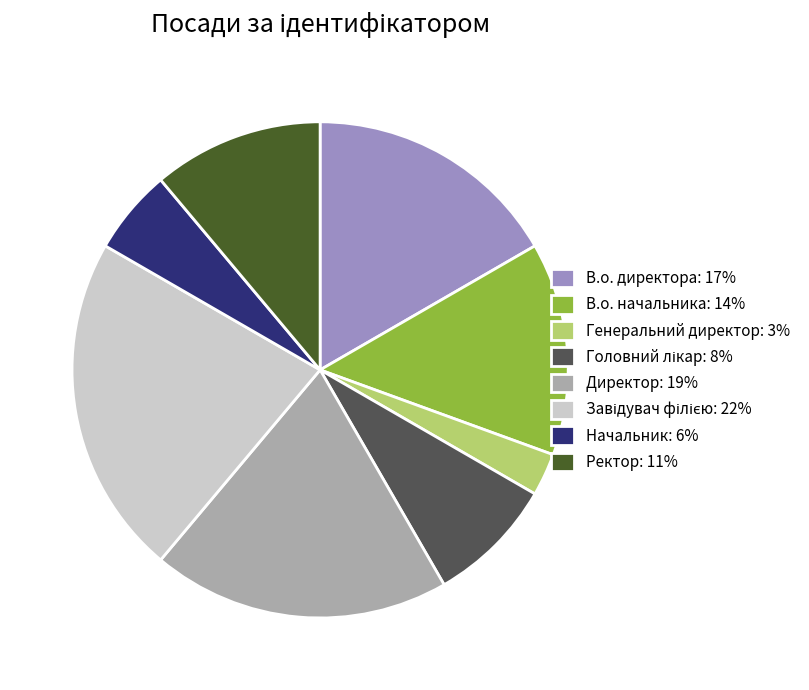

Approximately how many times larger is the value at В.о. начальника: 14% compared to Директор: 19%?

0.7